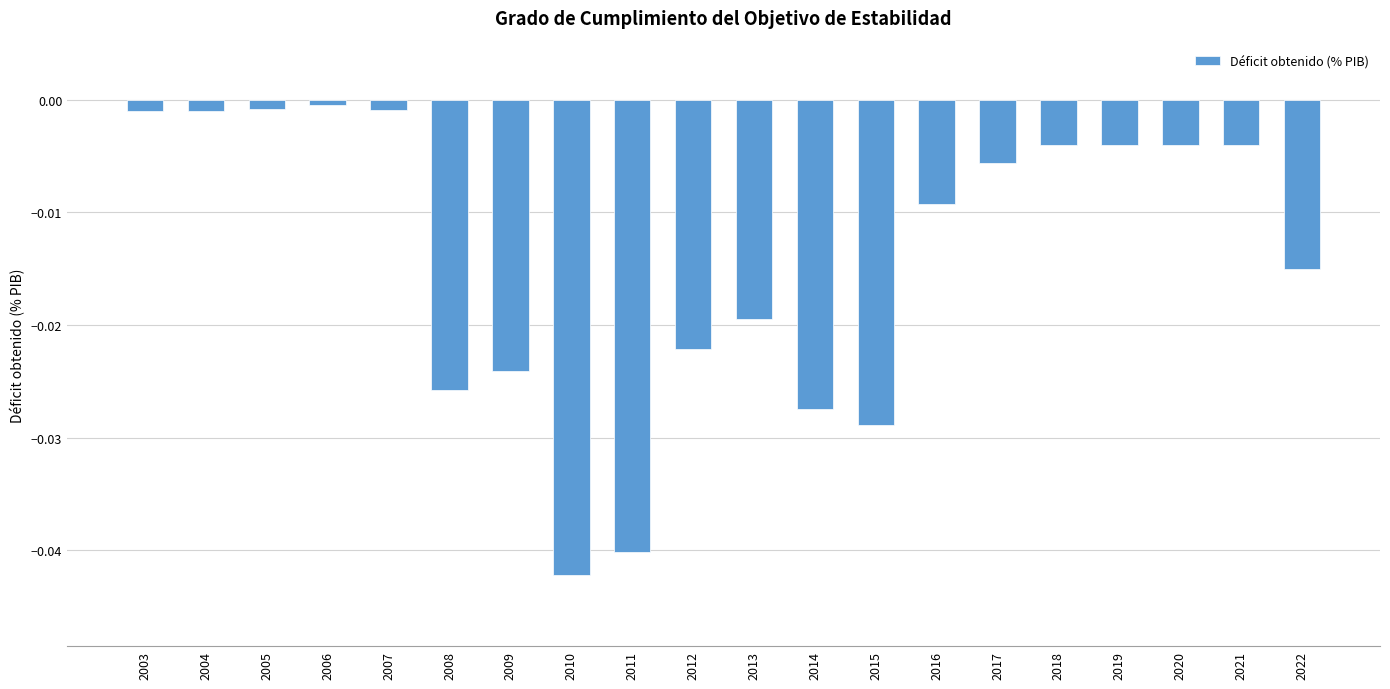

What is the sum of all values?

-0.3